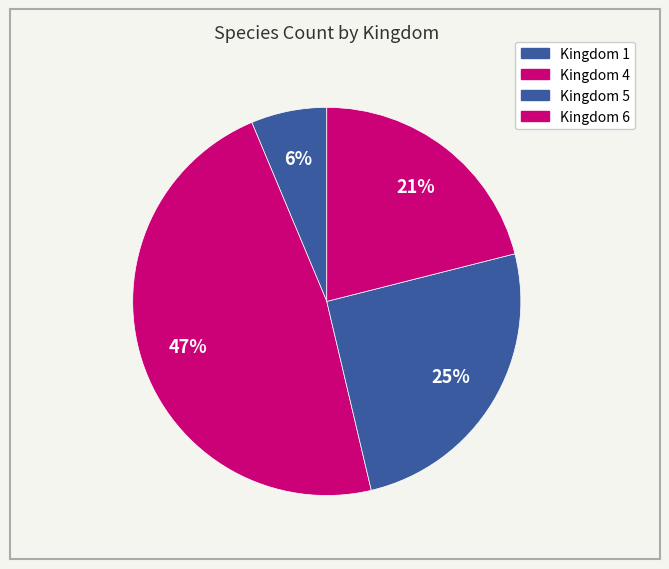

Count the number of slices in the pie.

4